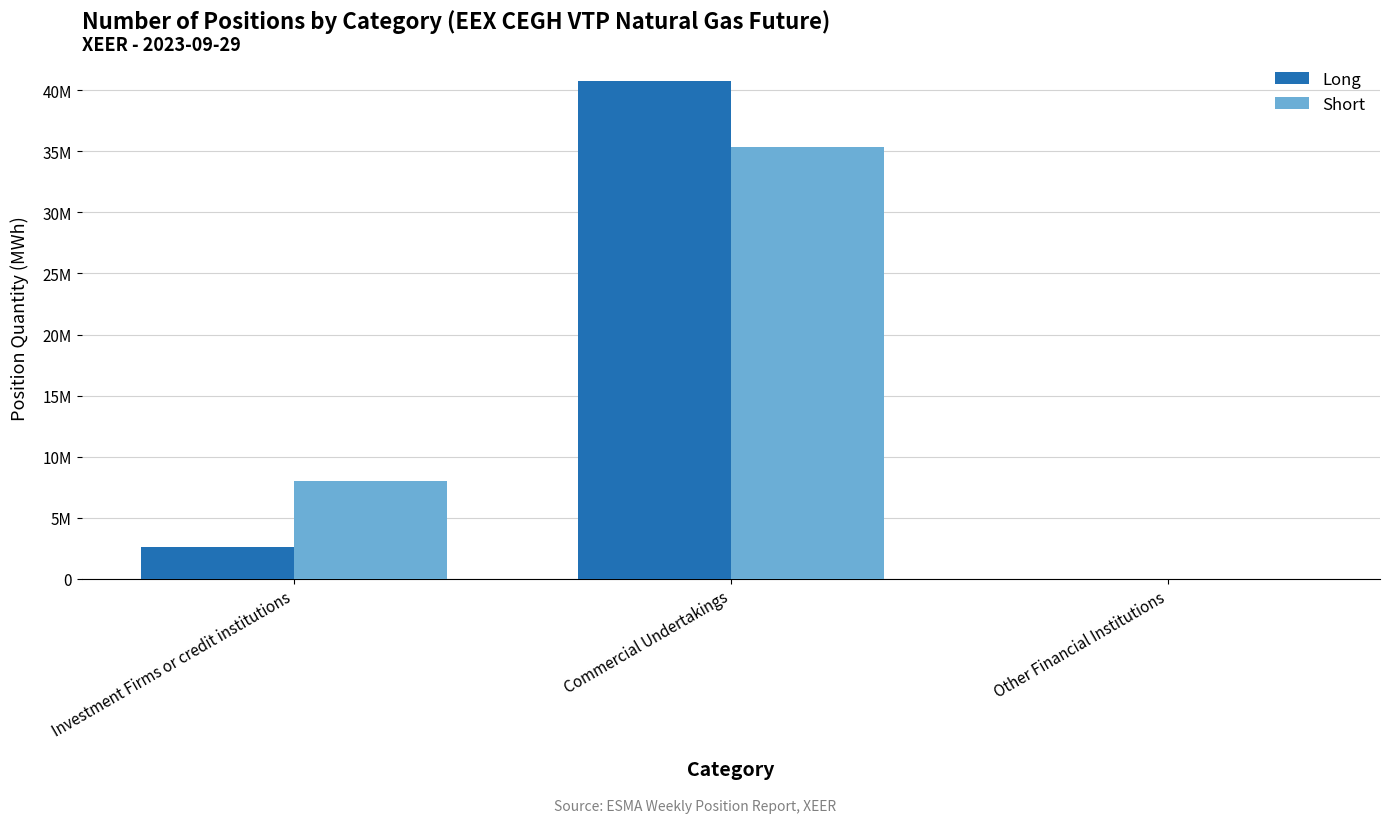

Which series has the widest spread of values?

Long